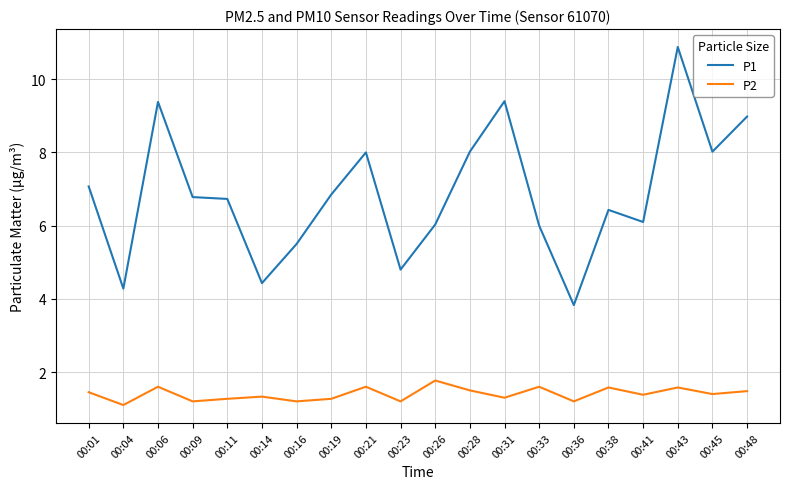

What are all the series names shown in the legend?

P1, P2